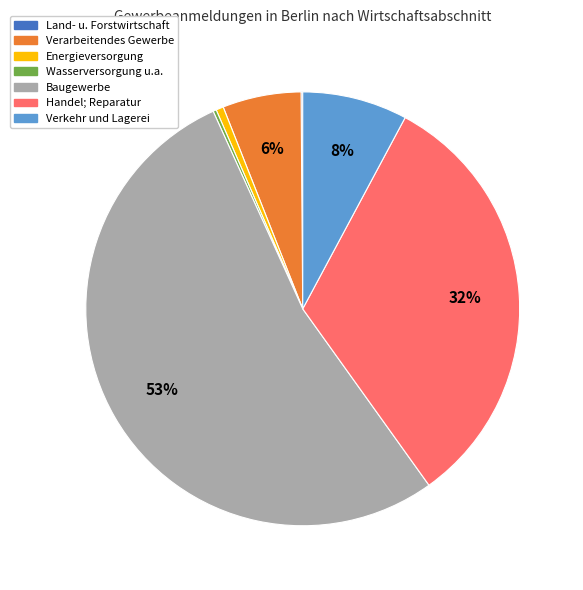

To the nearest percent, what is the average slice percentage?

14%